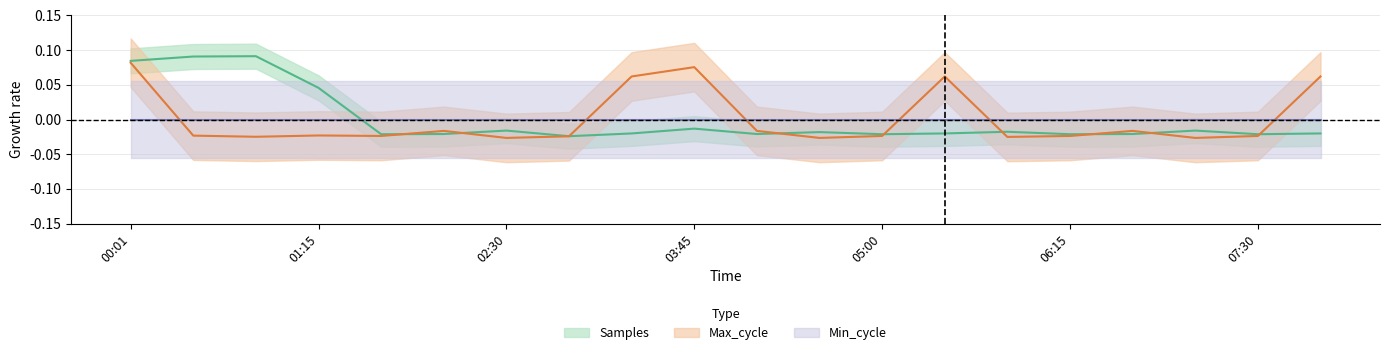

What is the difference between the maximum and minimum values in the Max_cycle series?

0.1